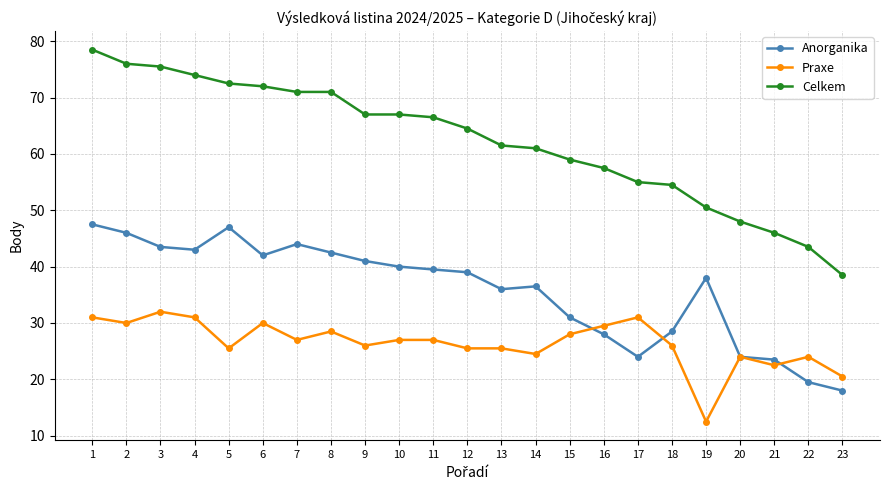

At which category does Anorganika reach its first local peak?

5